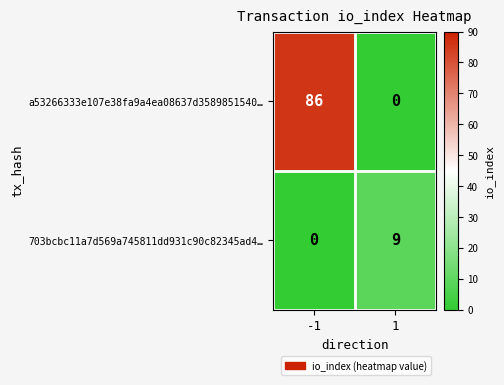

Rank the series by their average value, from lowest to highest.

703bcbc11a7d569a745811dd931c90c82345ad4…, a53266333e107e38fa9a4ea08637d3589851540…